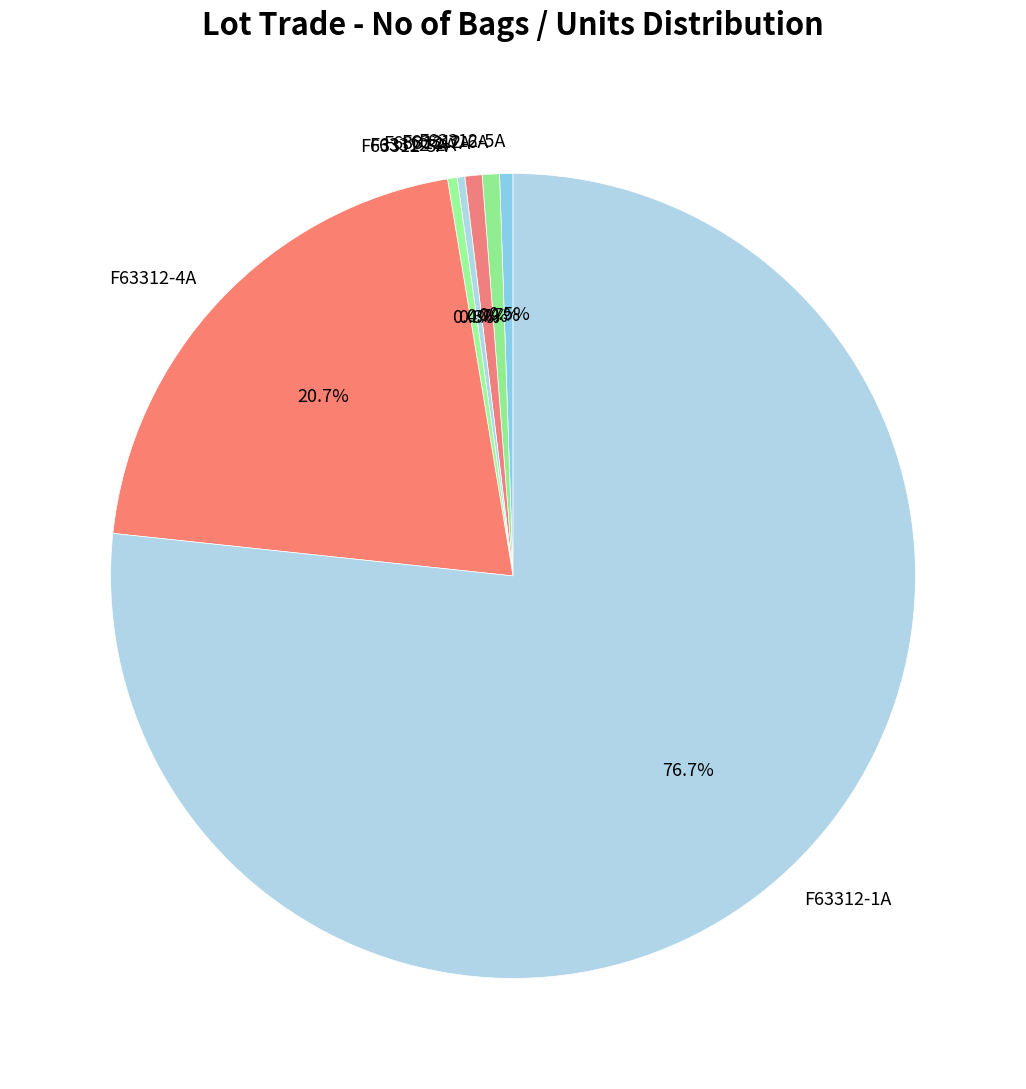

To the nearest percent, what is the combined percentage of F63312-4A and F63312-3A?

21%